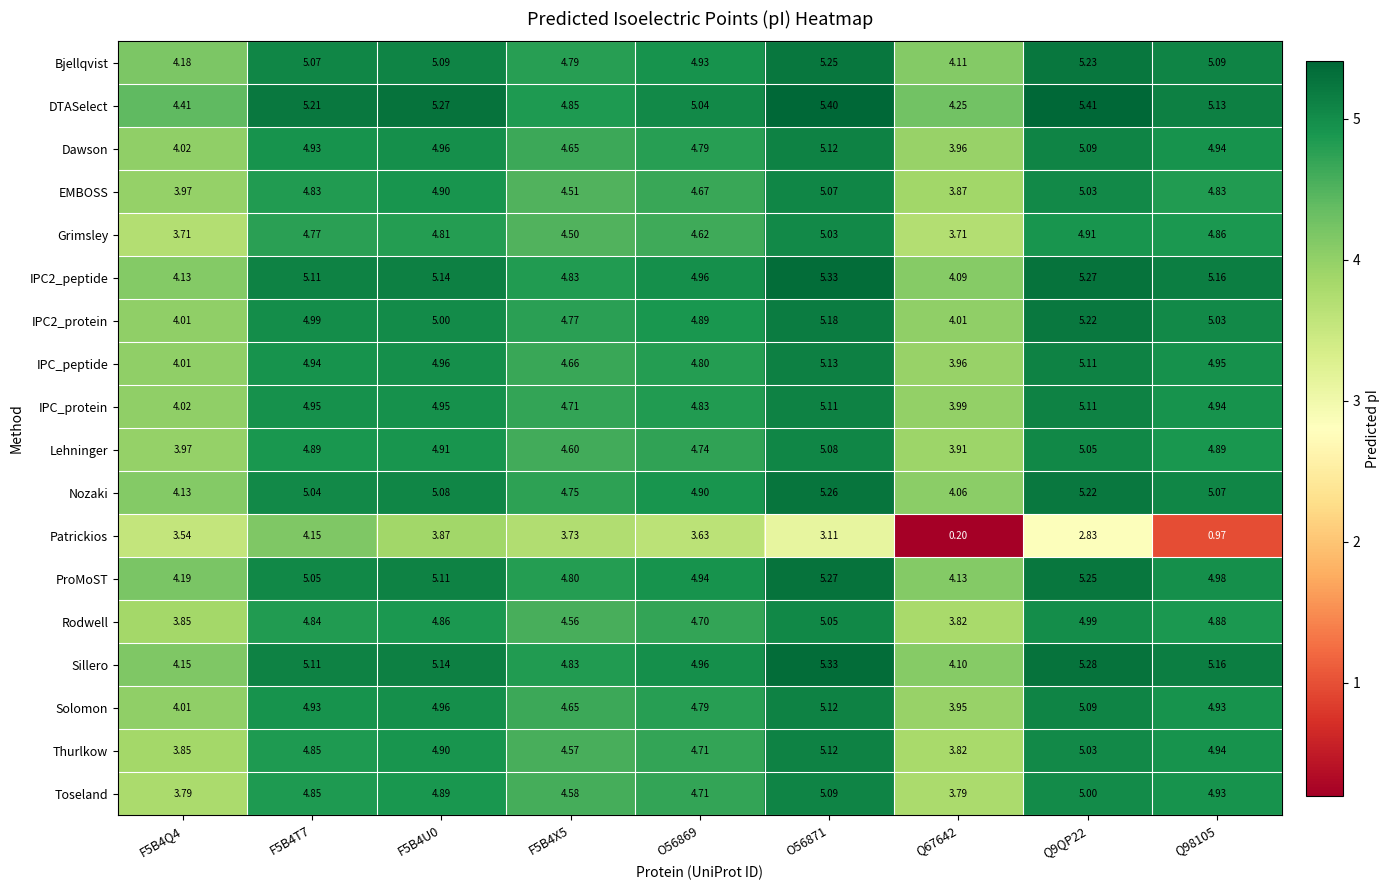

Which series has the largest total across all categories?

DTASelect